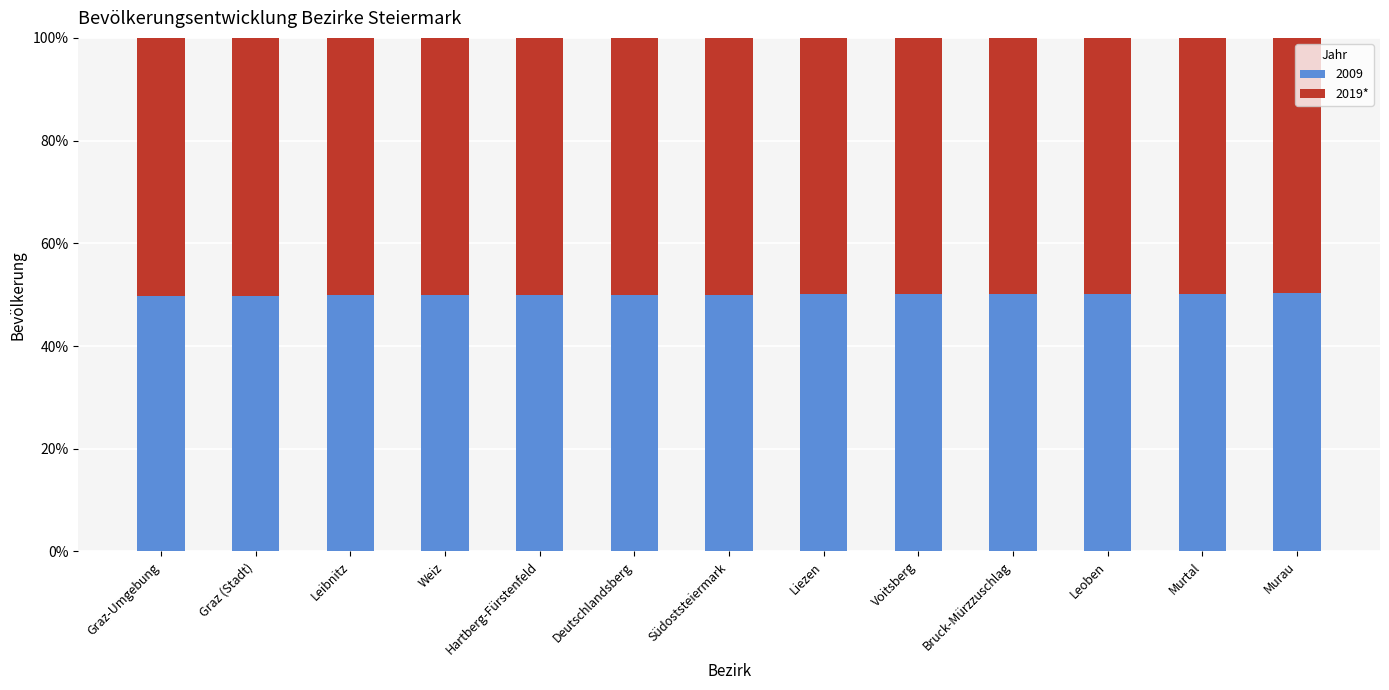

What is the total value across all series at Leoben?

100.0